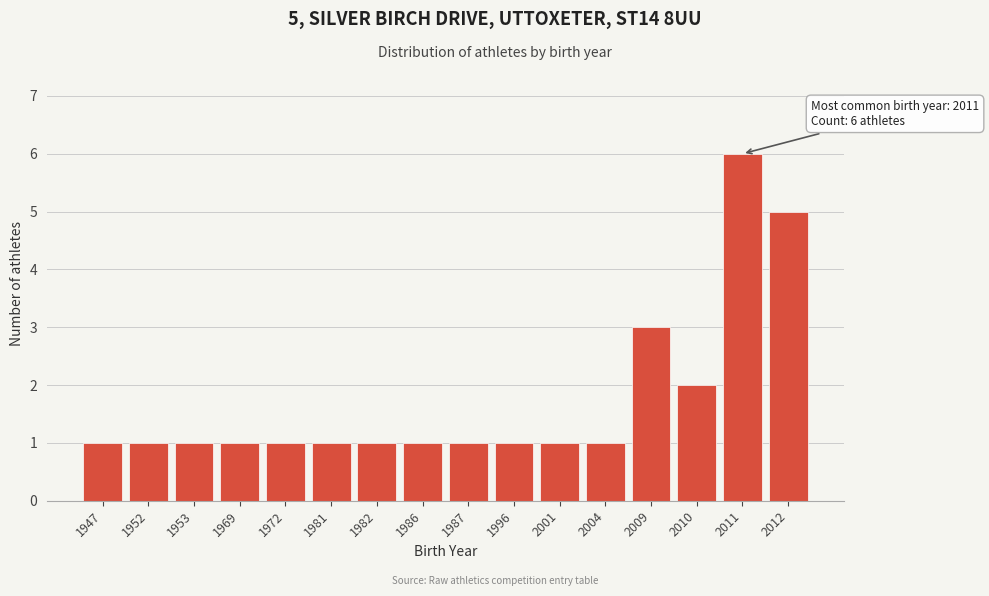

Reading left to right, extract all data points from this chart.

1	1	1	1	1	1	1	1	1	1	1	1	3	2	6	5